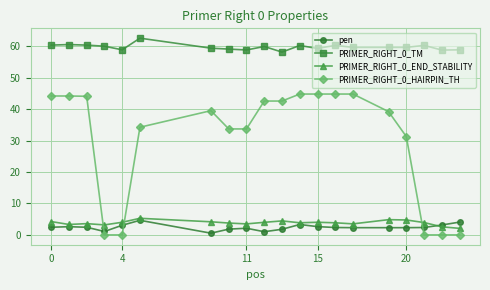

Which series has the largest total across all categories?

PRIMER_RIGHT_0_TM